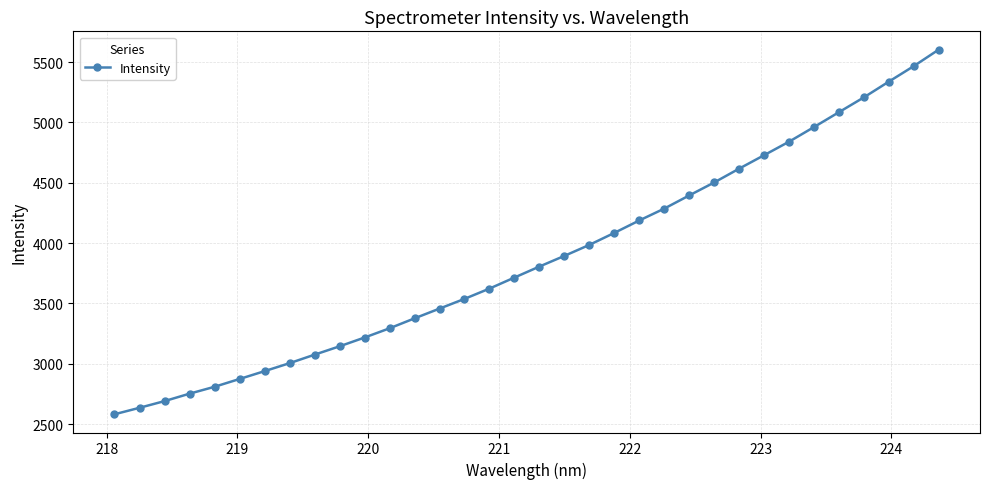

What is the difference between the maximum and minimum values?

3023.4